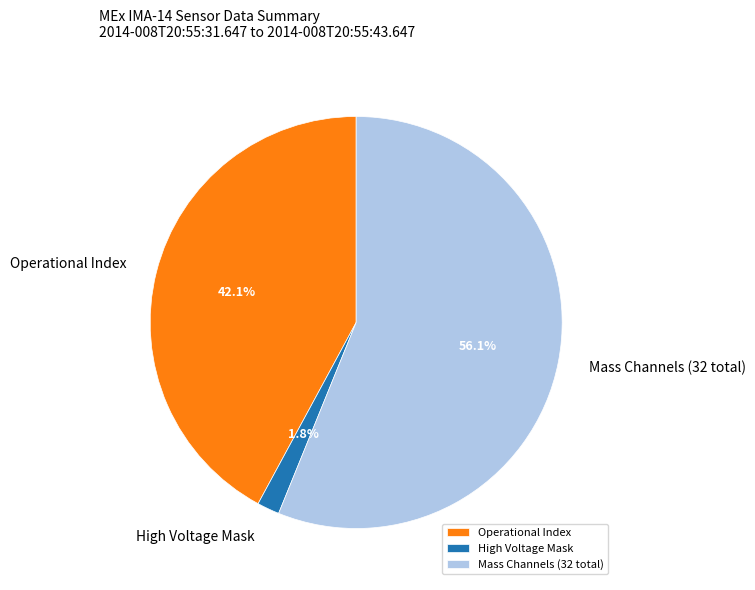

Approximately how many times larger is the value at Mass Channels (32 total) compared to Operational Index?

1.3